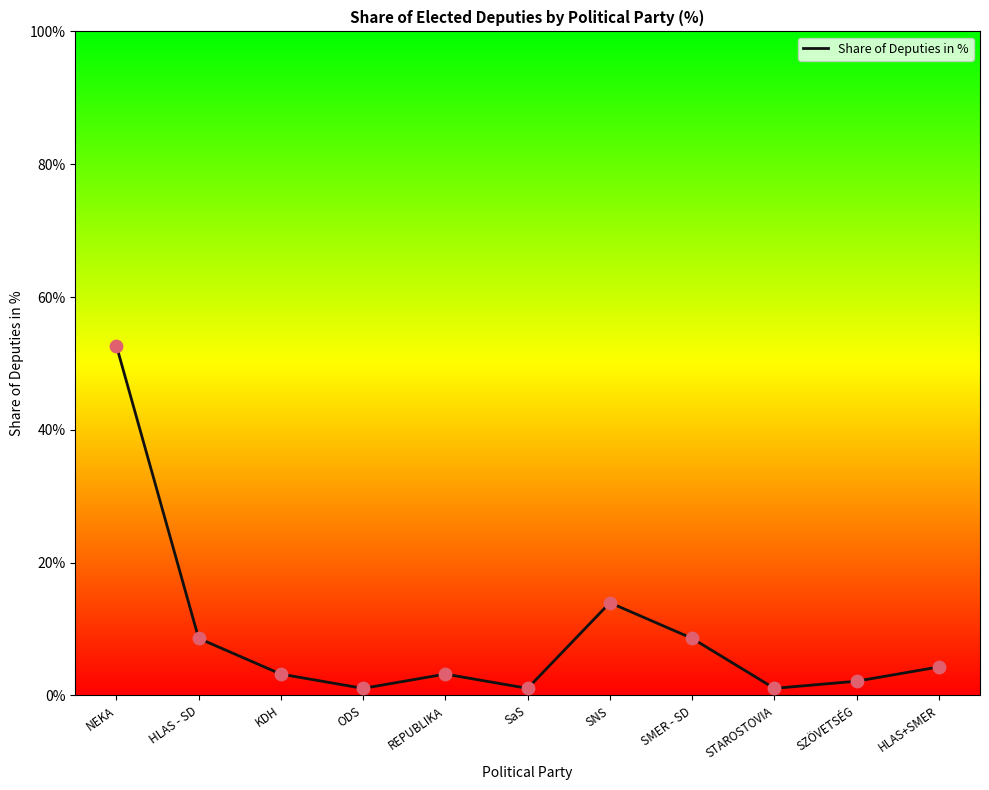

What is the change in value from STAROSTOVIA to SZÖVETSÉG?

+1.1